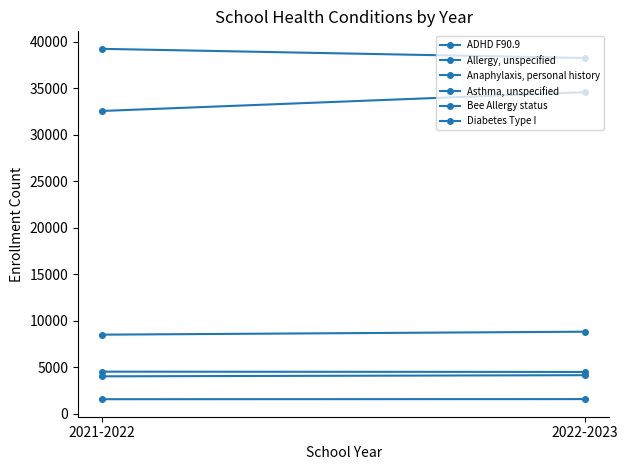

What is the approximate value of Bee Allergy status at 2021-2022?

4542